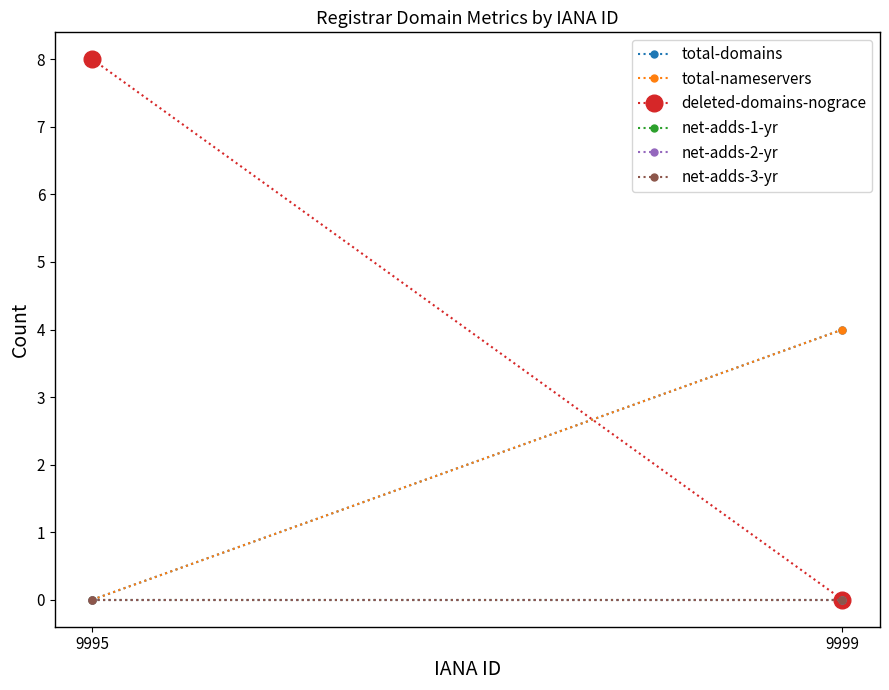

Reading left to right, list all the values displayed in this chart.

total-domains: 9995=0	9999=4
total-nameservers: 9995=0	9999=4
deleted-domains-nograce: 9995=8	9999=0
net-adds-1-yr: 9995=0	9999=0
net-adds-2-yr: 9995=0	9999=0
net-adds-3-yr: 9995=0	9999=0